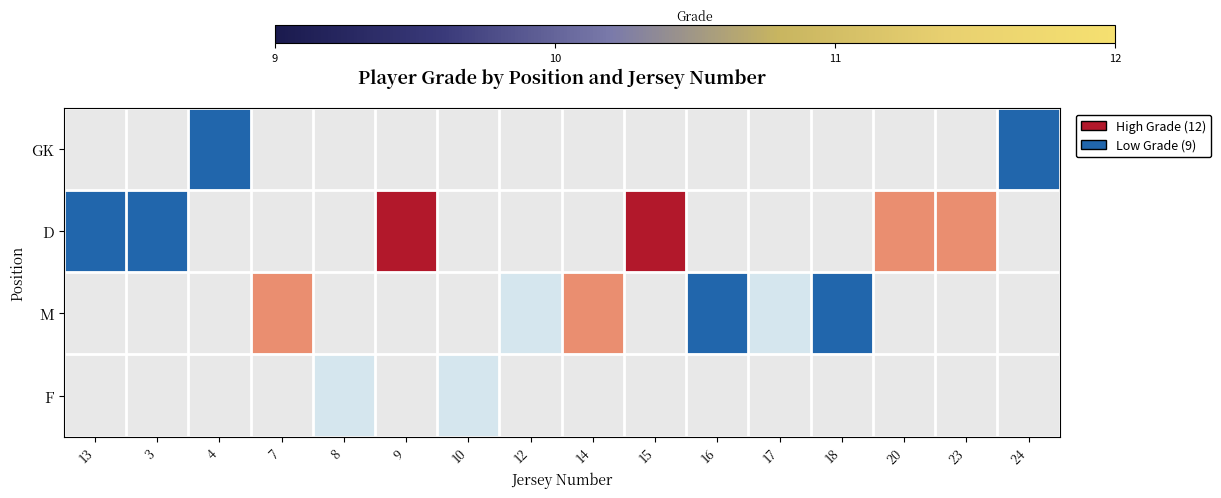

Which category has the highest value across all series?

9